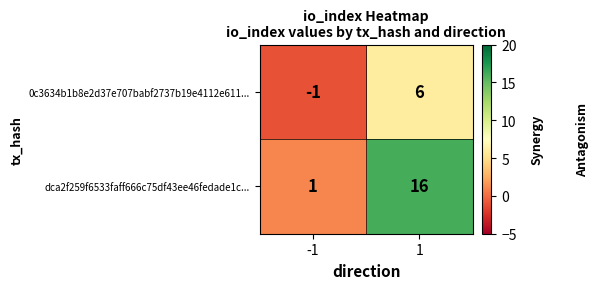

Between -1 and 1, which series saw the biggest shift?

dca2f259f6533faff666c75df43ee46fedade1c...